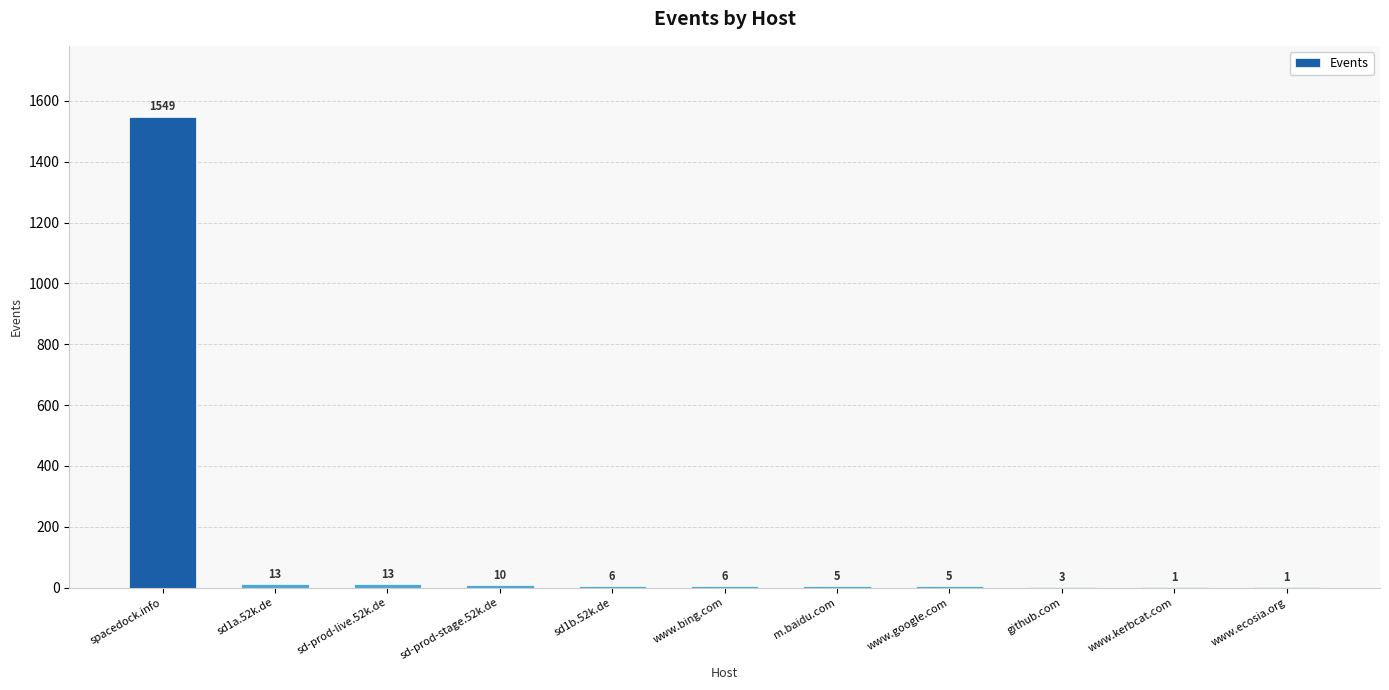

Which has a higher value, sd1a.52k.de or m.baidu.com?

sd1a.52k.de